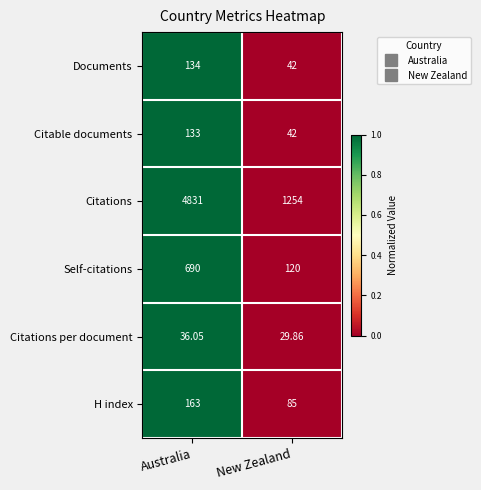

List the series in order of their peak value, highest first.

Citations, Self-citations, H index, Documents, Citable documents, Citations per document